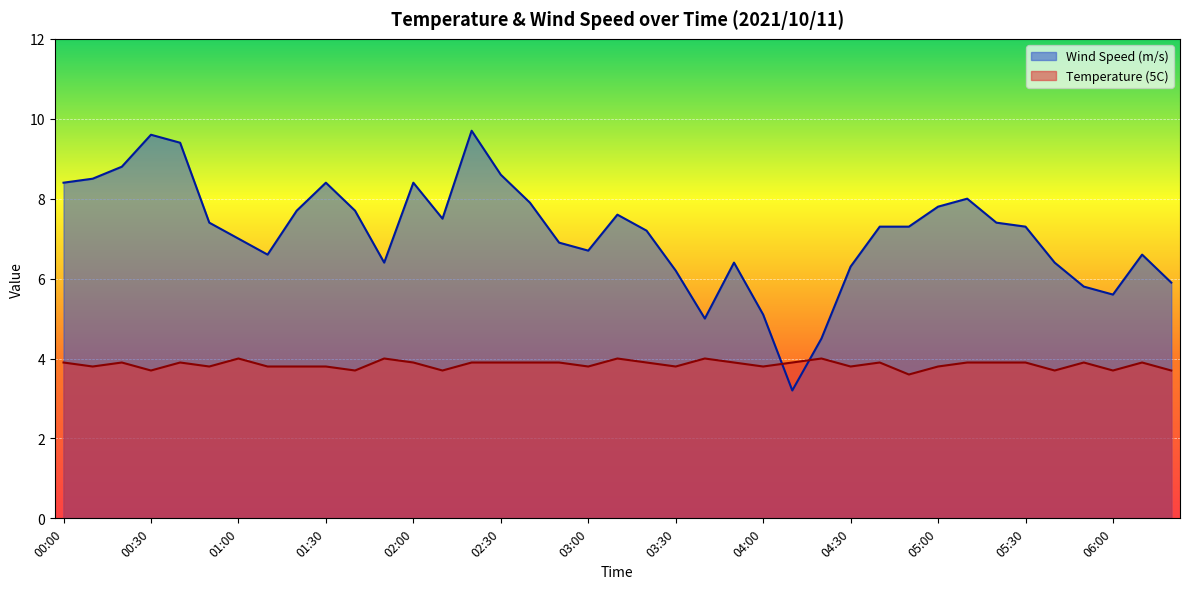

What is the label of the 28th point from the right?

01:50